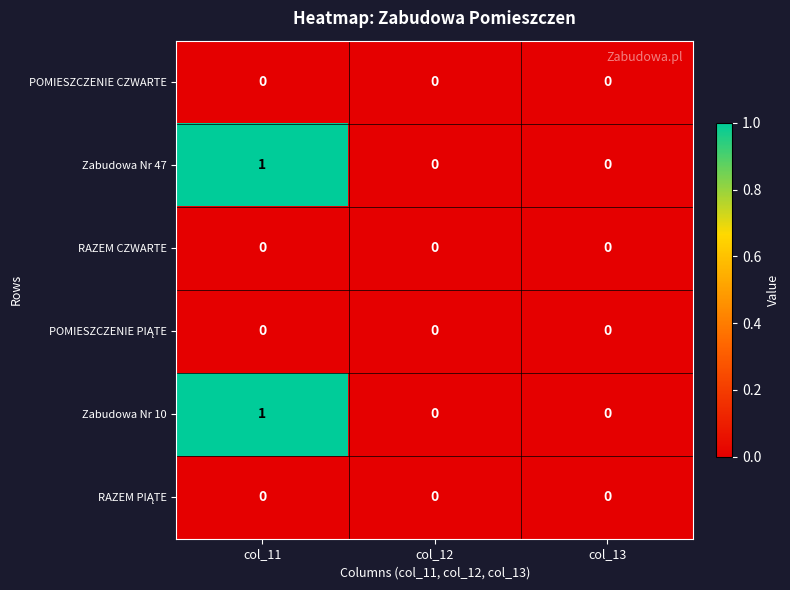

The value of Zabudowa Nr 47 at col_12 is 0. True or false?

True